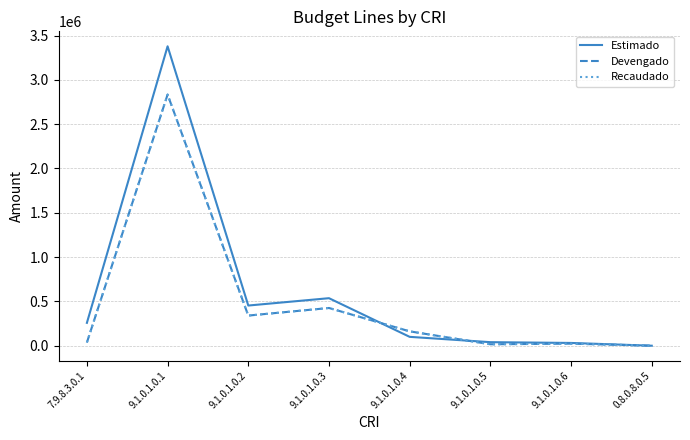

Does the chart have visible grid lines?

Yes